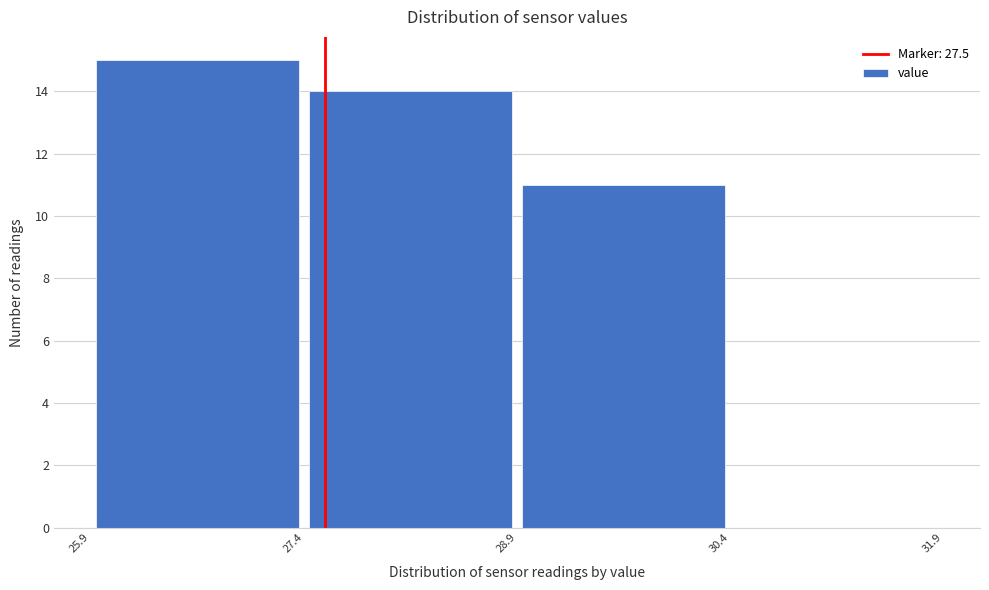

Reading left to right, list every bar in this chart as the range it spans on the x-axis followed by its height. The values are not printed on the chart, so give them approximately, as read against the axis.

25.9 to 27.4: 15
27.4 to 28.9: 14
28.9 to 30.4: 11
30.4 to 31.9: 0